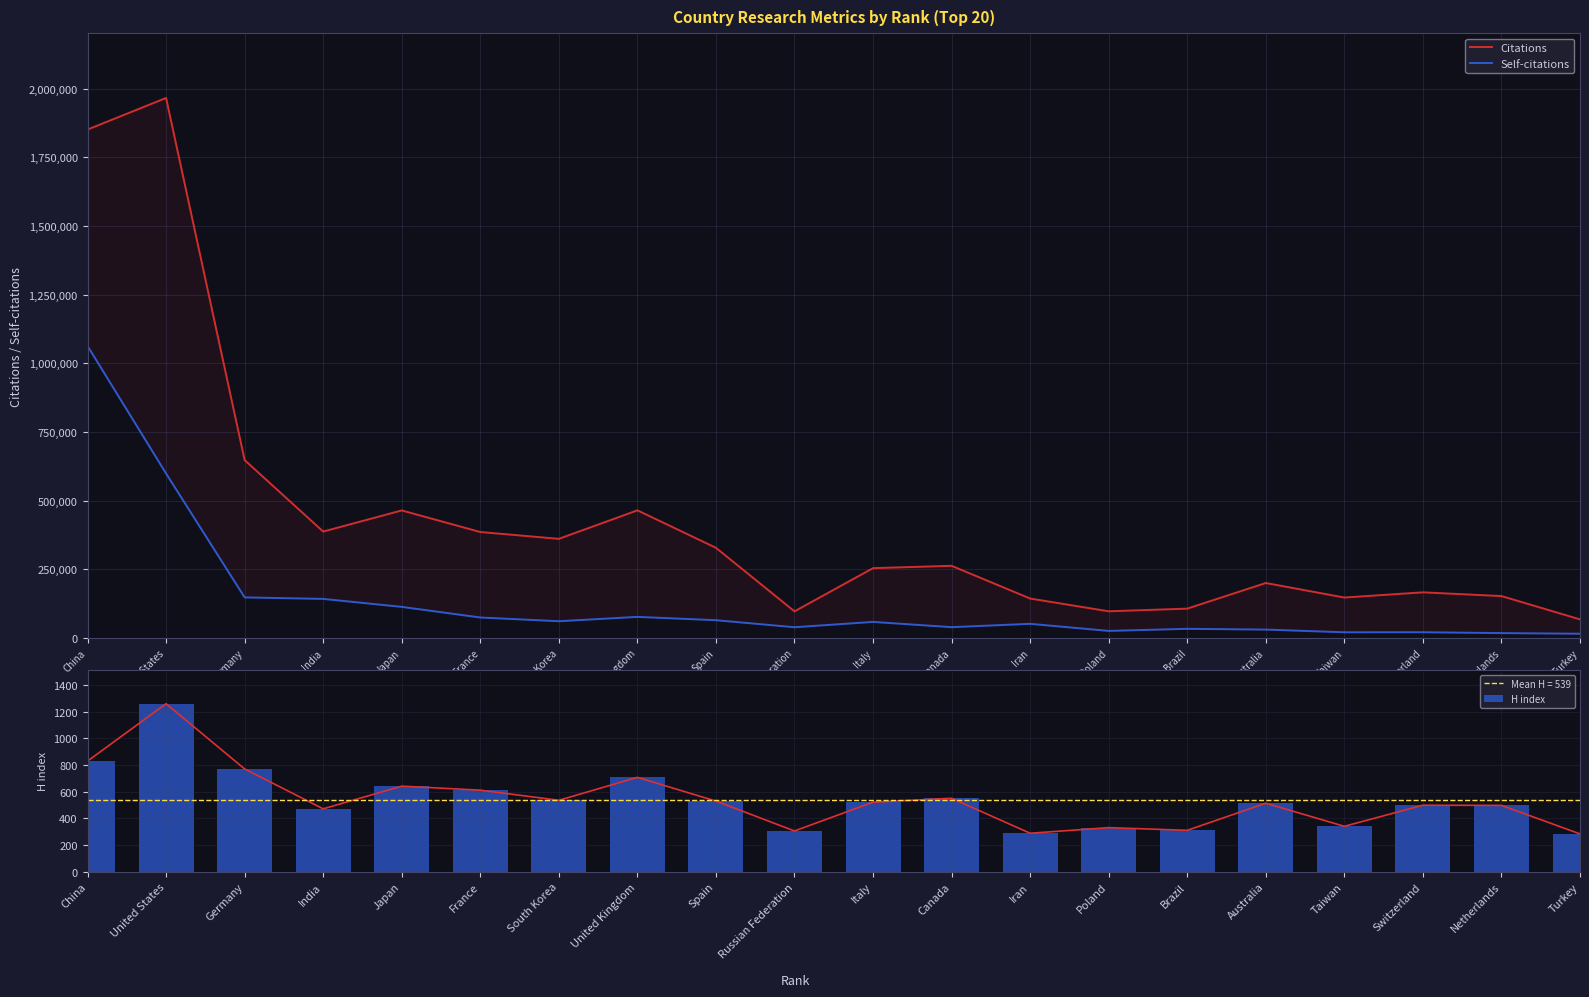

At which category is the sum across all series the highest?

China